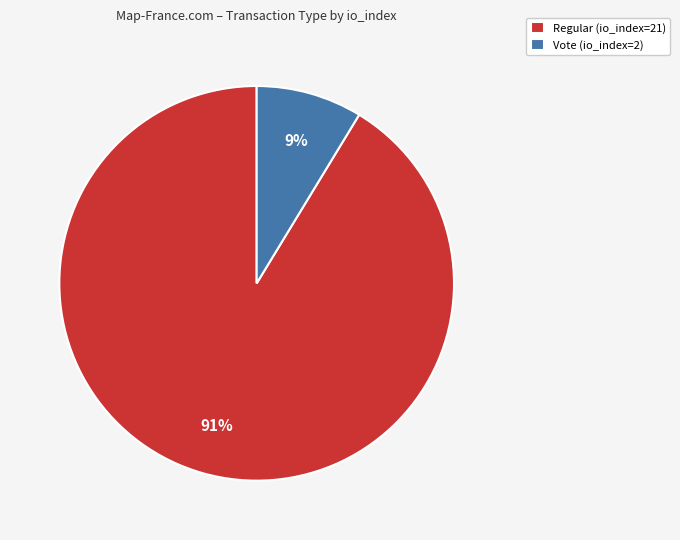

Approximately how many times larger is the value at Vote (io_index=2) compared to Regular (io_index=21)?

0.1